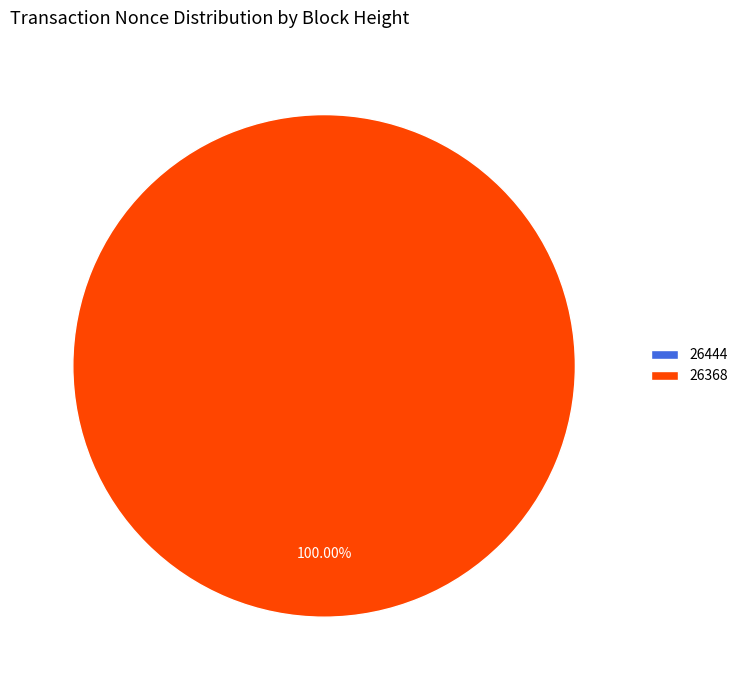

True or false: 26368 accounts for 100% of the total.

True